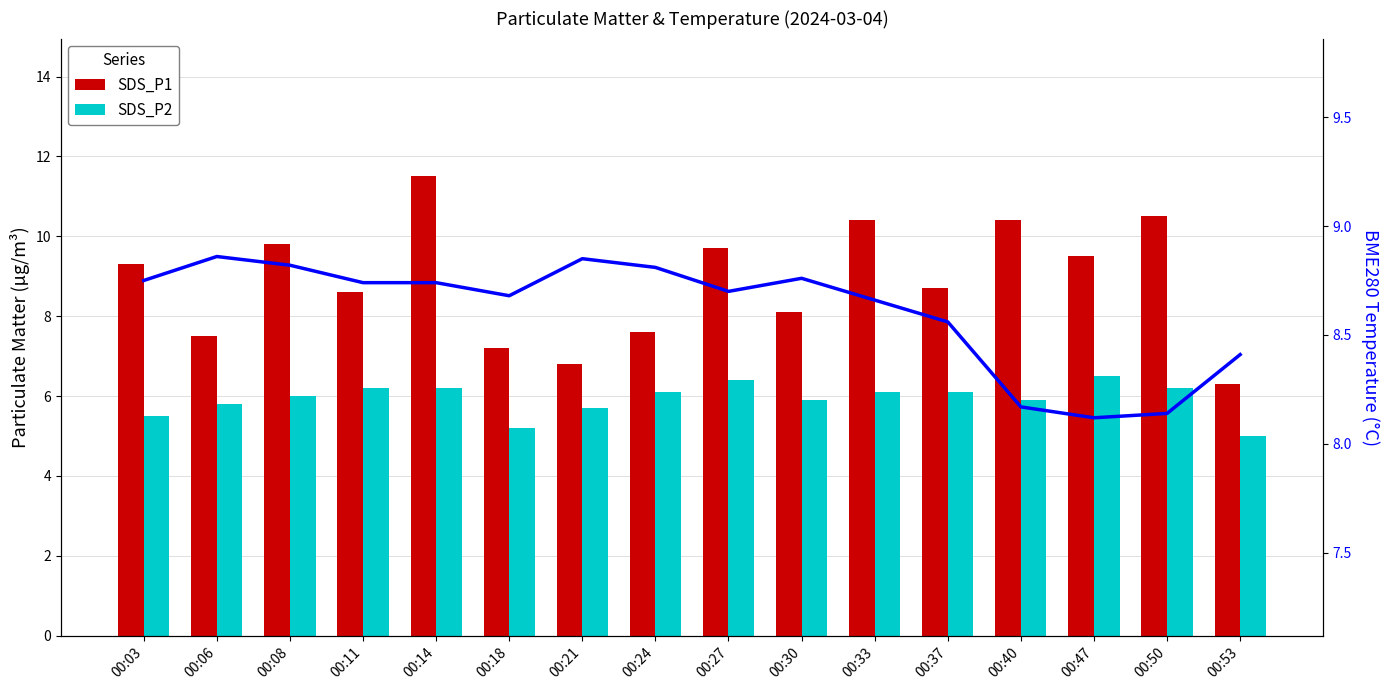

List the labels in order of SDS_P2 value, smallest first.

00:53, 00:18, 00:03, 00:21, 00:06, 00:30, 00:40, 00:08, 00:24, 00:33, 00:37, 00:11, 00:14, 00:50, 00:27, 00:47